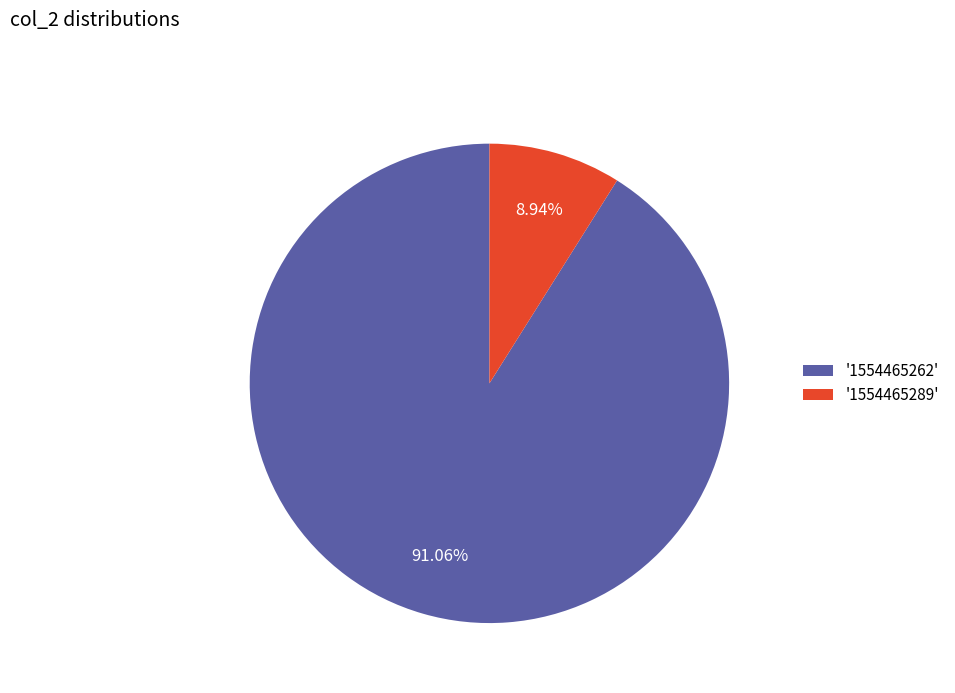

To the nearest percent, what is the average slice percentage?

50%